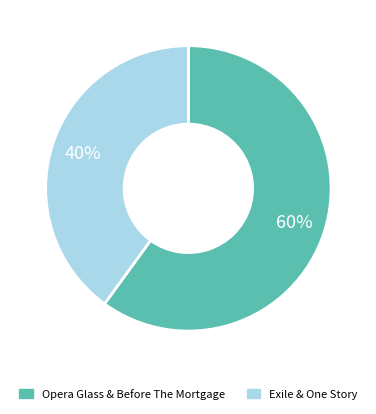

Is there a majority slice in this chart?

Yes